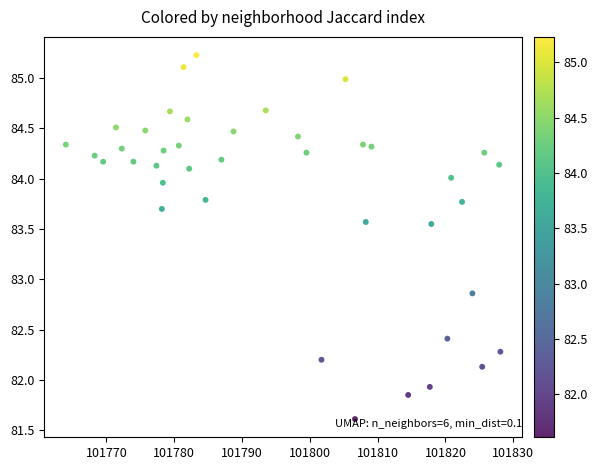

What is the range of X values (max minus min)?

64.1